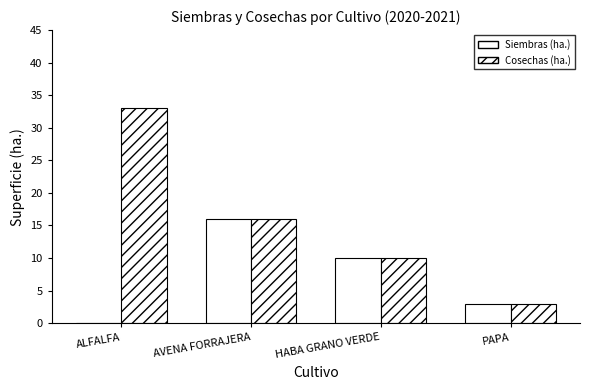

At which category is the sum across all series the highest?

ALFALFA